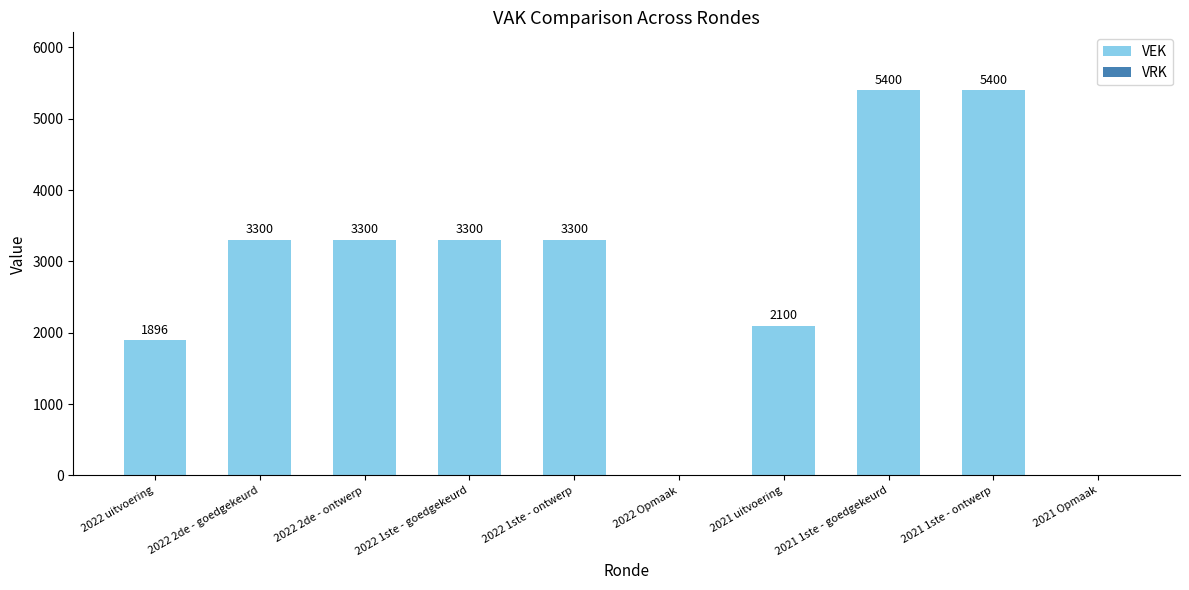

Reading right to left, extract all data points from this chart.

2021 Opmaak=0	2021 1ste - ontwerp=5400	2021 1ste - goedgekeurd=5400	2021 uitvoering=2100	2022 Opmaak=0	2022 1ste - ontwerp=3300	2022 1ste - goedgekeurd=3300	2022 2de - ontwerp=3300	2022 2de - goedgekeurd=3300	2022 uitvoering=1896